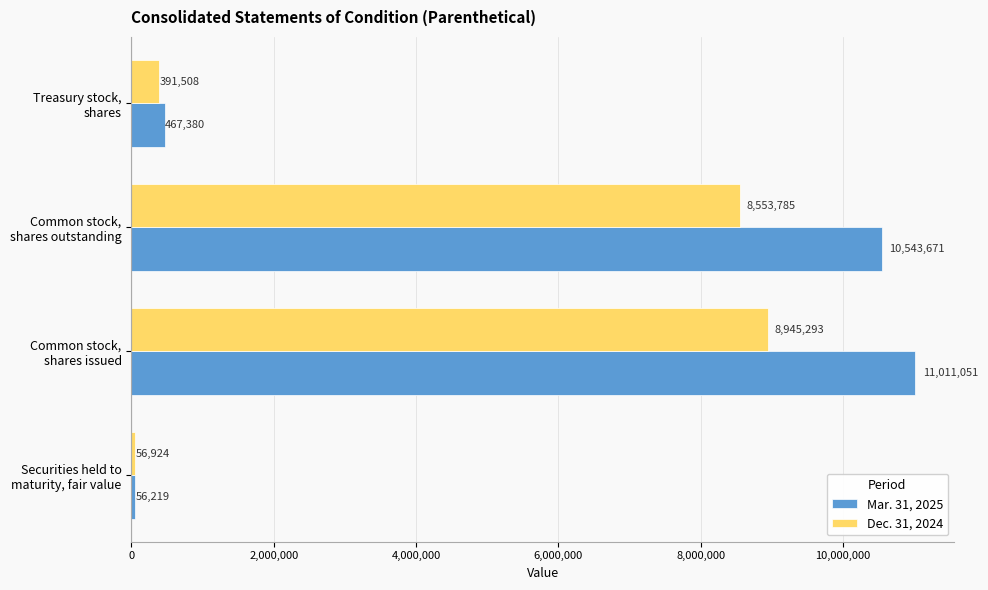

Which series has the largest total across all categories?

Mar. 31, 2025